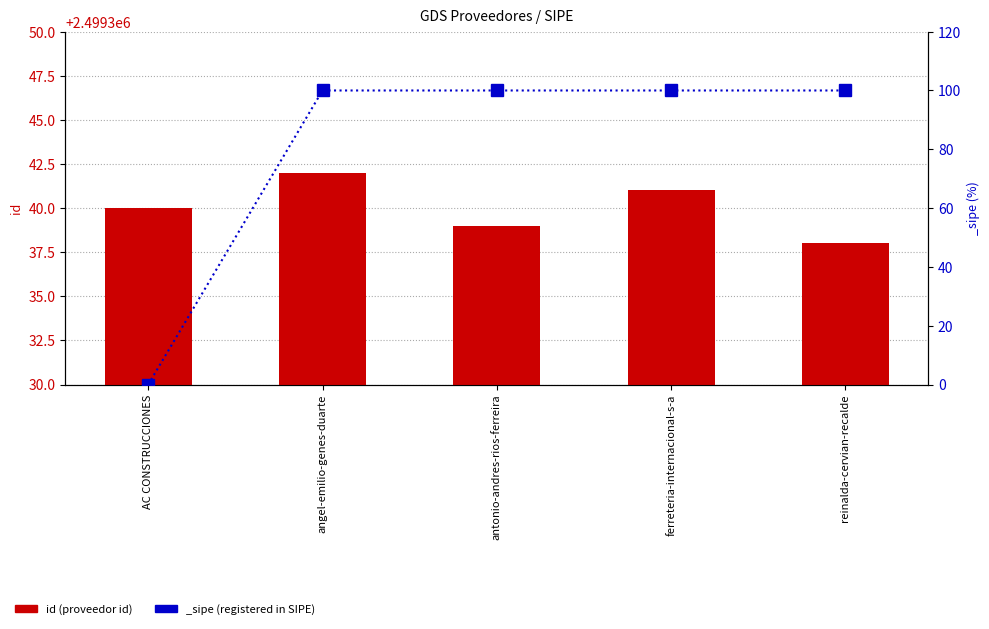

What position from the right is reinalda-cervian-recalde?

1